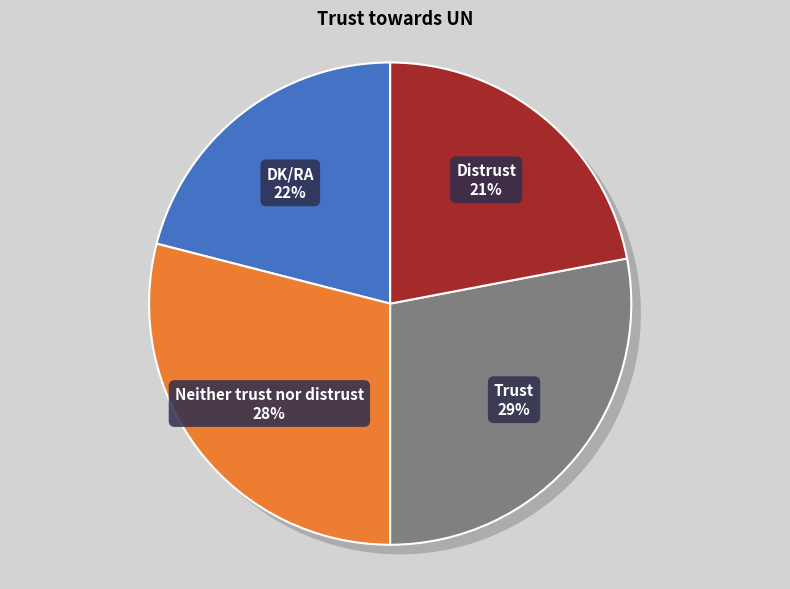

How many slices are in this pie chart?

4